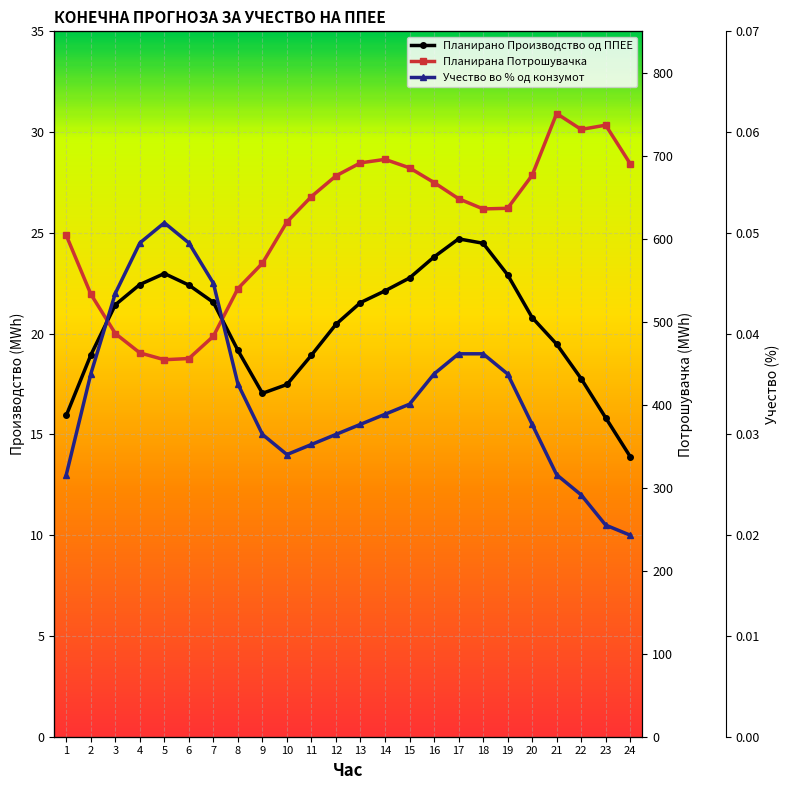

Does the chart display data point markers on the line(s)?

Yes